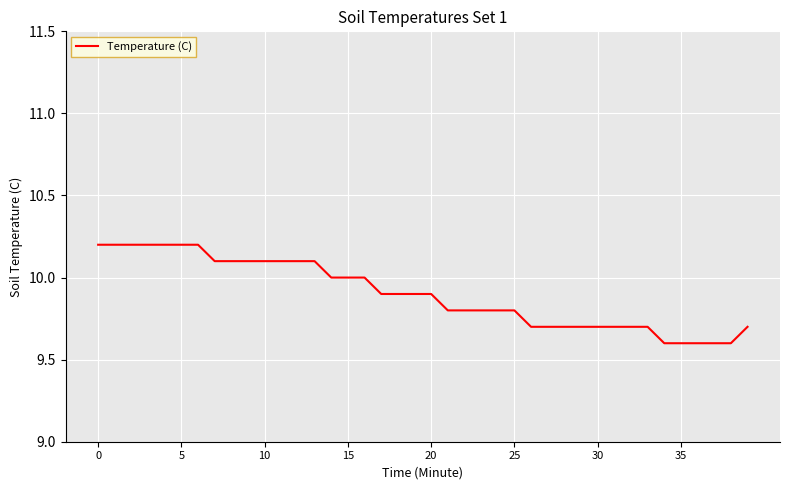

What is the maximum value shown in the chart?

10.2